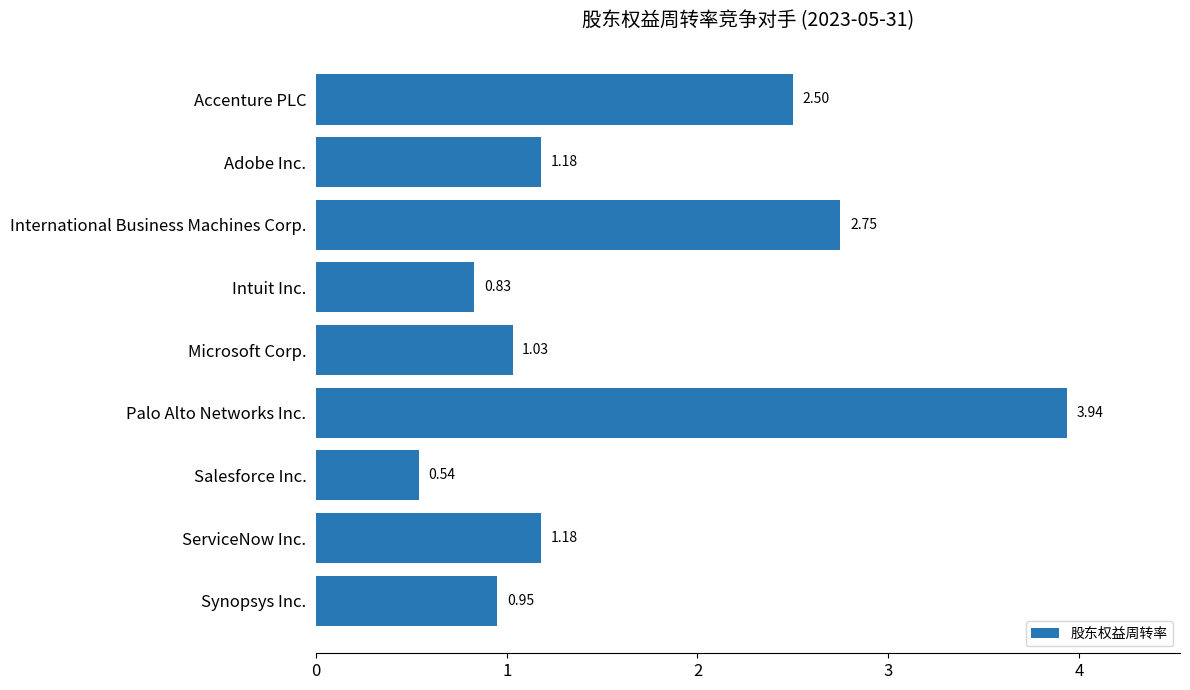

Which label corresponds to the largest value in the chart?

Palo Alto Networks Inc.